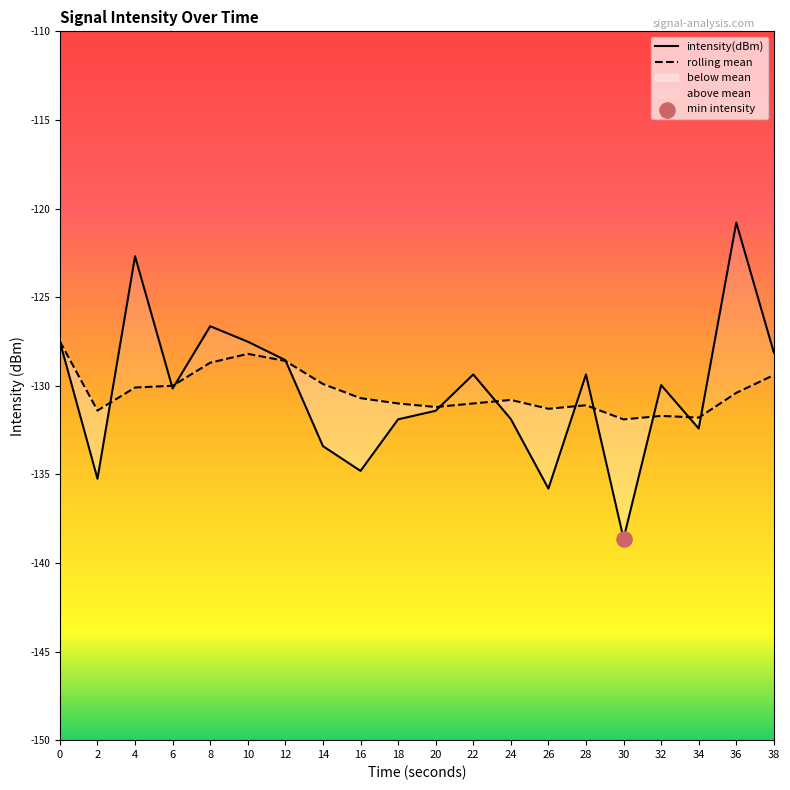

What is the total value across all series at 38?

-257.5